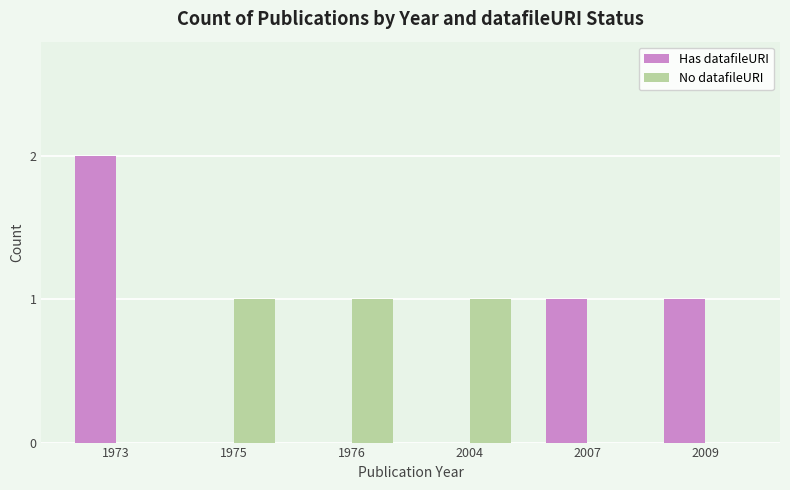

Which category has the highest value in the Has datafileURI series?

1973